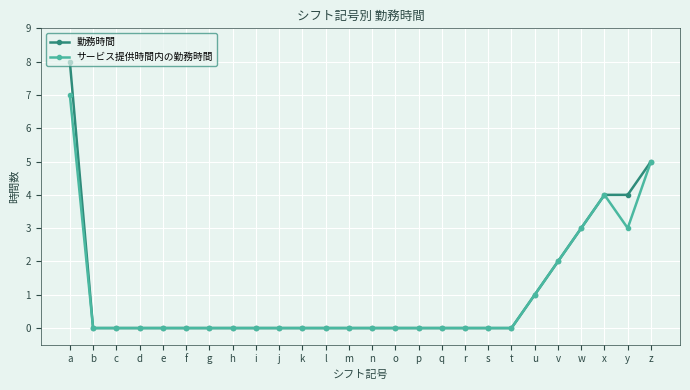

True or false: サービス提供時間内の勤務時間 has more than 0 points higher than both neighbors.

True